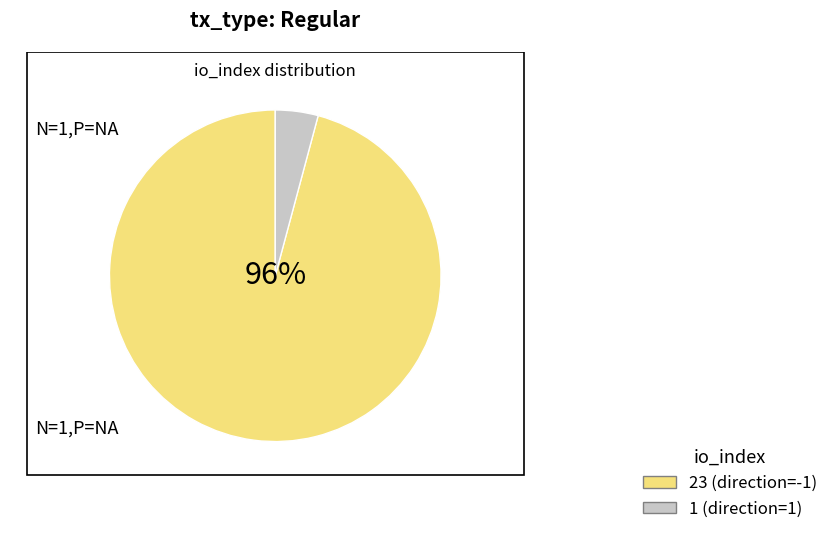

What is the change in value from io_index=23 to io_index=1?

-22